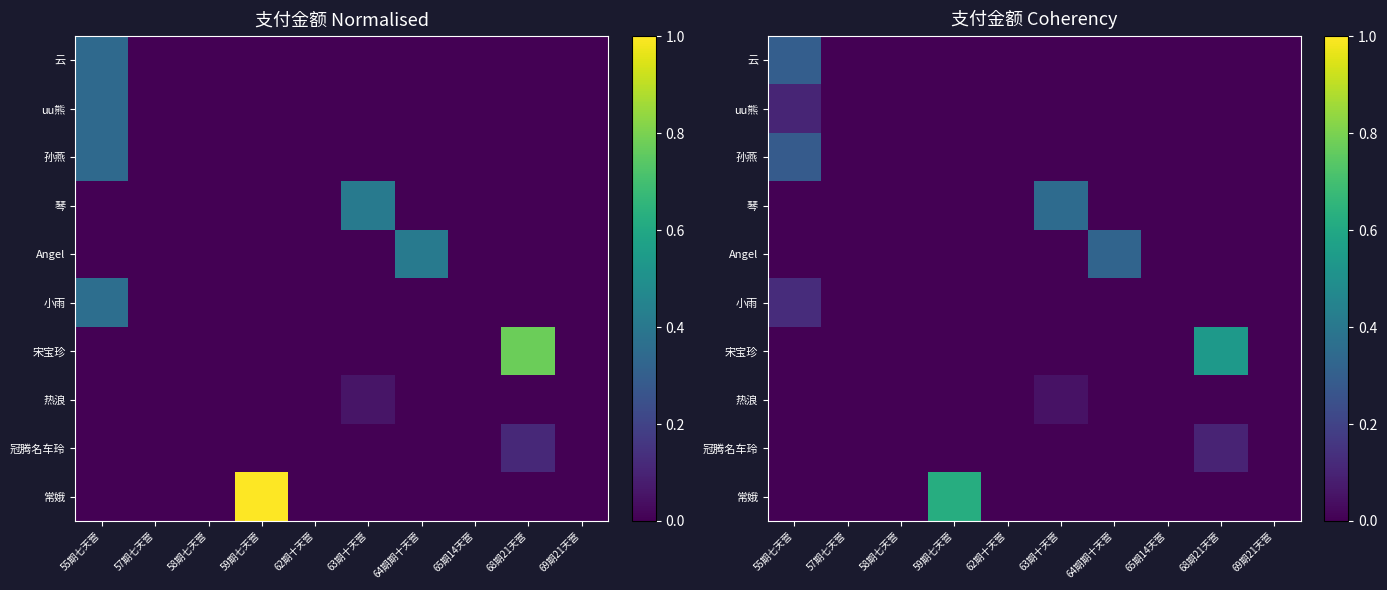

How many distinct data groups are displayed?

10